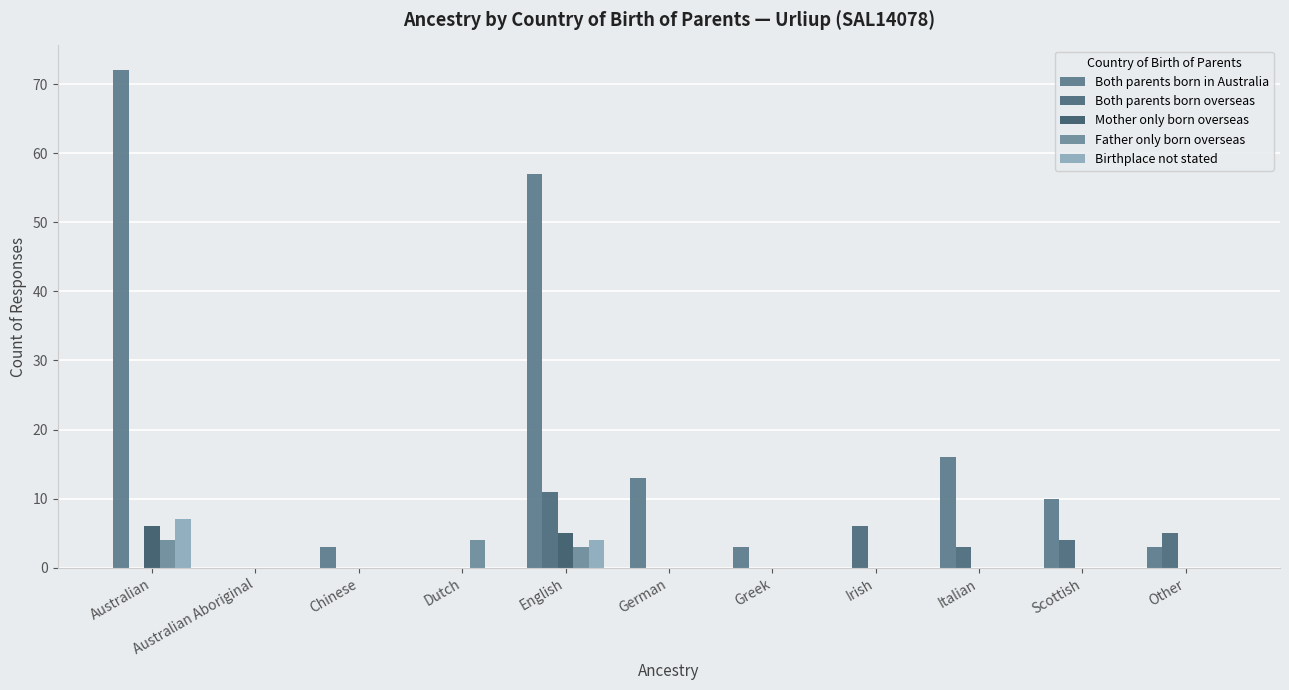

Is the value of Both parents born in Australia at Greek greater than the value of Both parents born overseas at German?

Yes